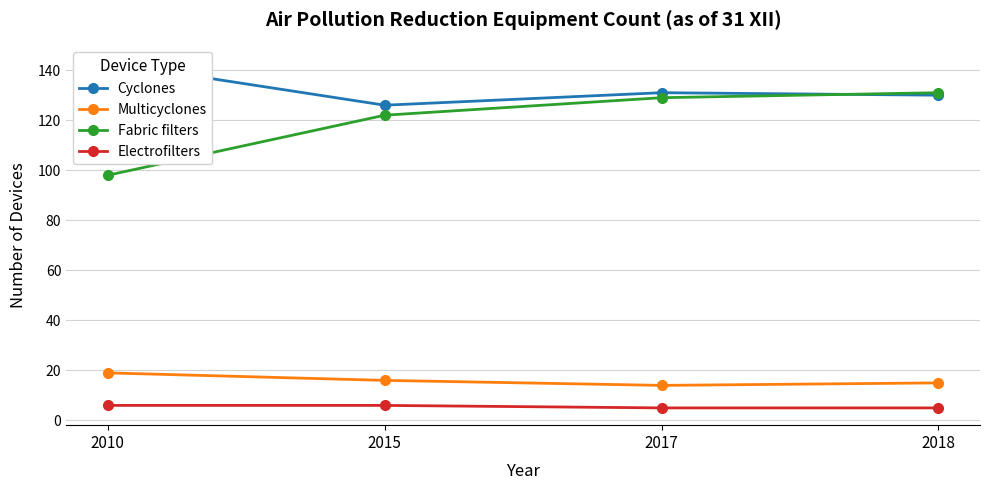

Which series changed the most between 2010 and 2018?

Fabric filters